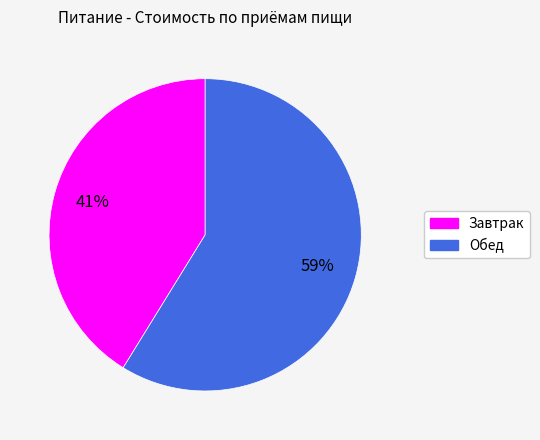

What percentage is the Завтрак slice, to the nearest percent?

41%